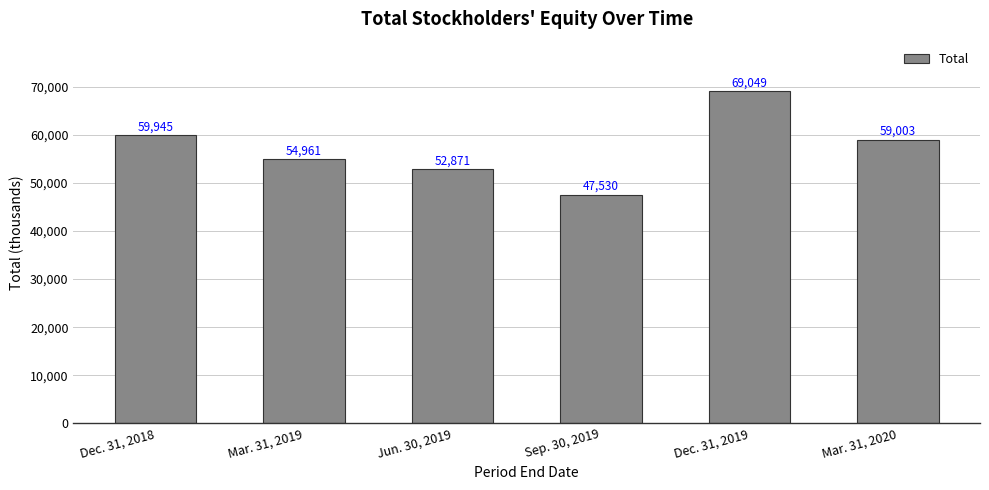

The chart shows a value of 90410 at Jun. 30, 2019. True or false?

False